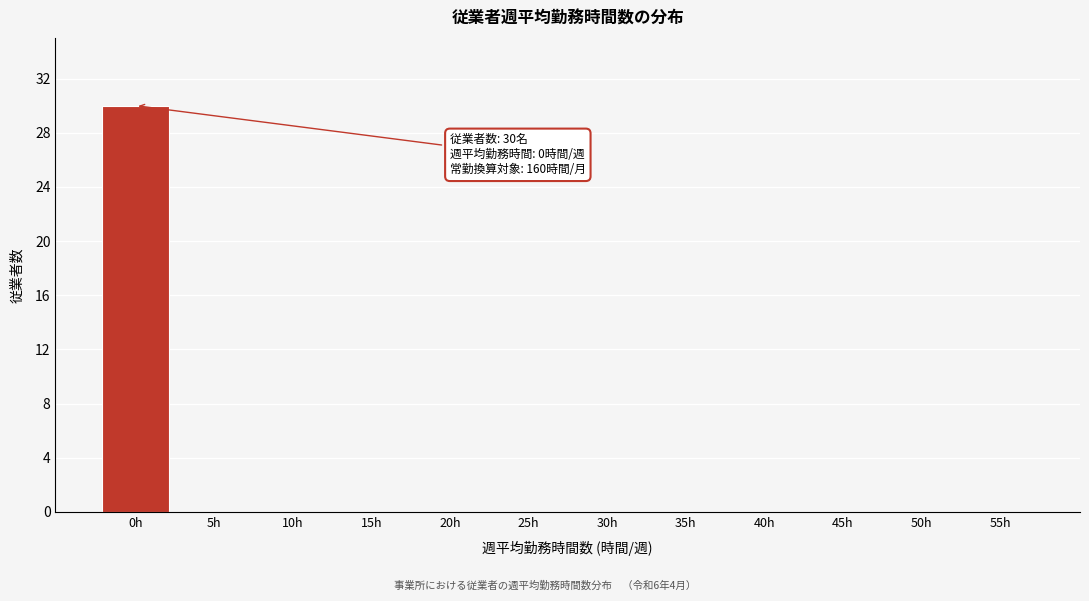

Reading left to right, list all the values displayed in this chart.

0h=30	5h=0	10h=0	15h=0	20h=0	25h=0	30h=0	35h=0	40h=0	45h=0	50h=0	55h=0